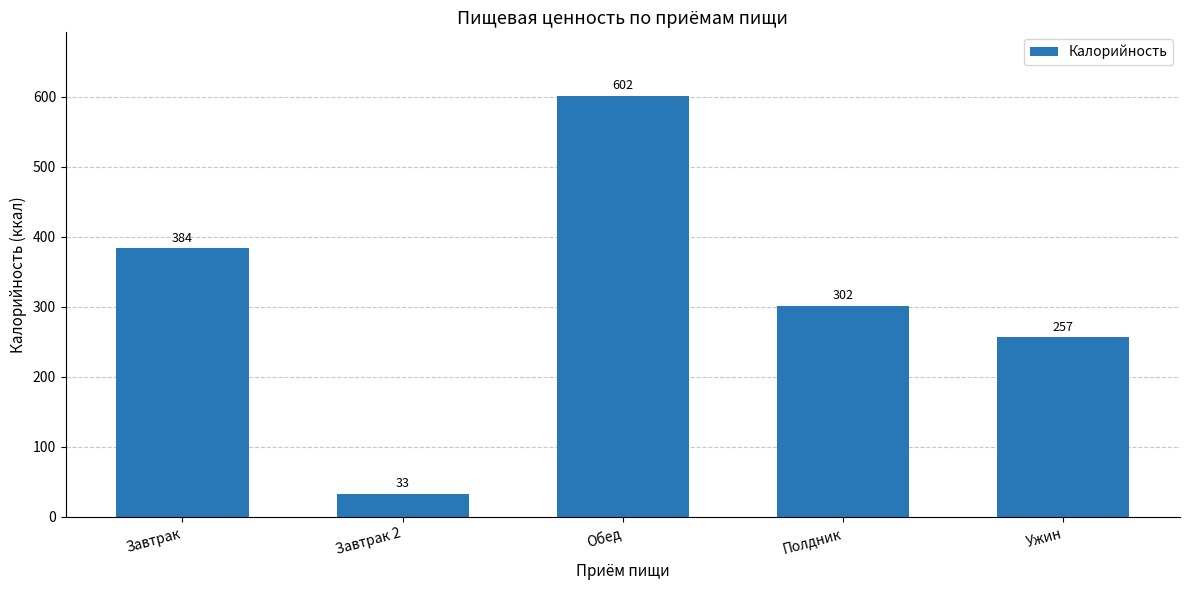

Where is the data nearest to the value 317?

Полдник